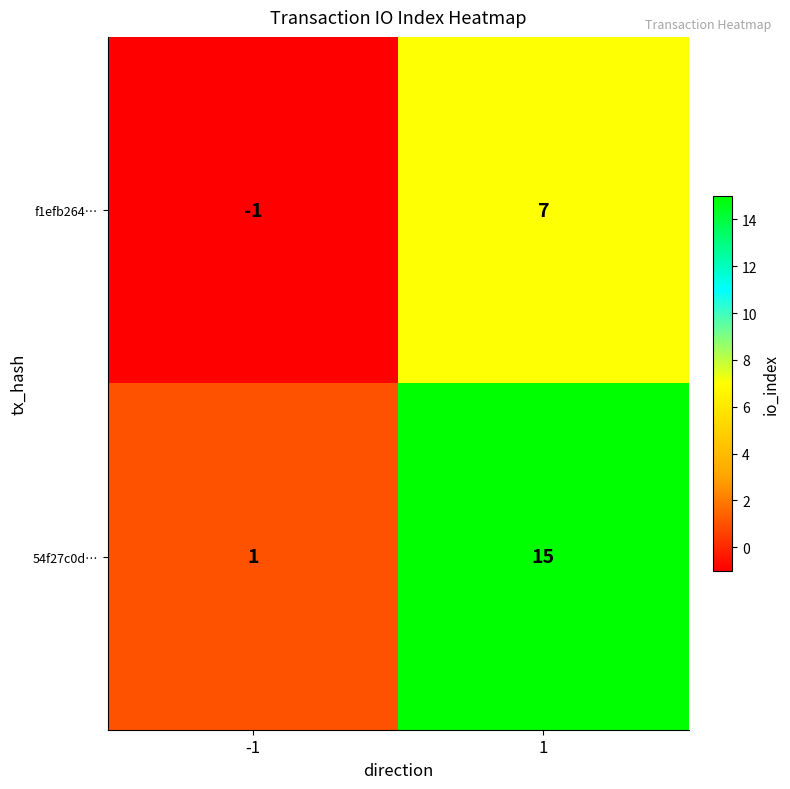

What is the sum of the f1efb264… values at 1 and -1?

6